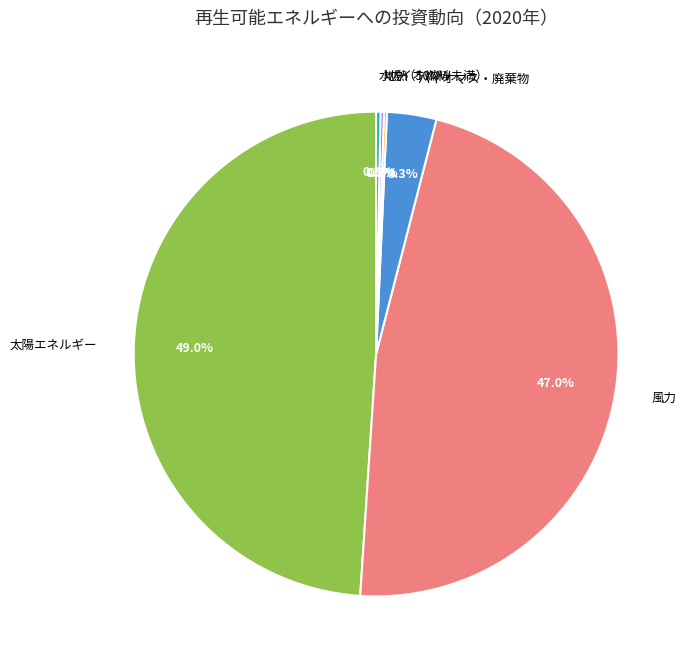

Combined, what portion of the pie is バイオマス・廃棄物 and 風力?

50.3%